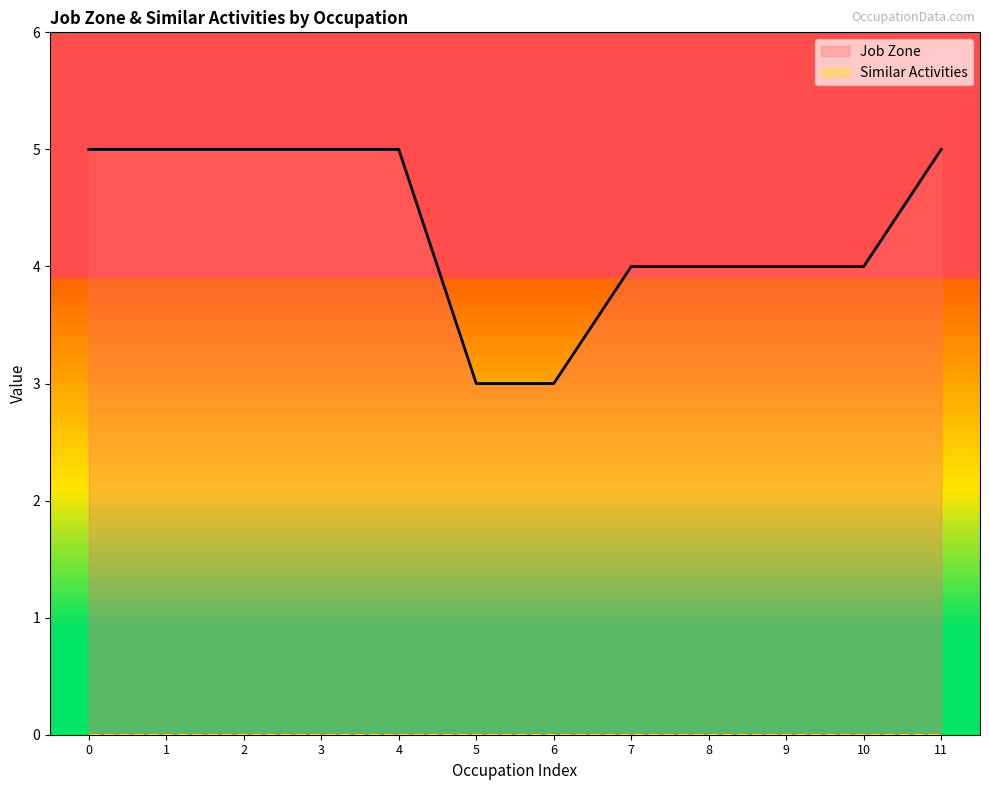

How many categories are shown in the chart?

12